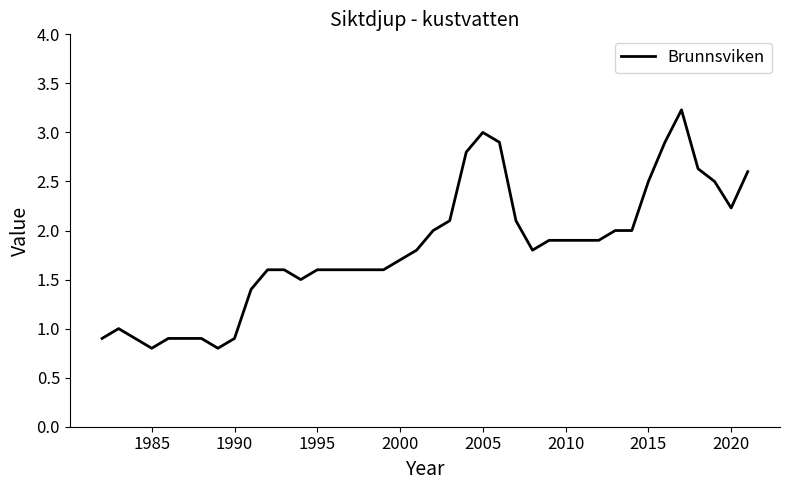

What is the difference between the maximum and minimum values?

2.4